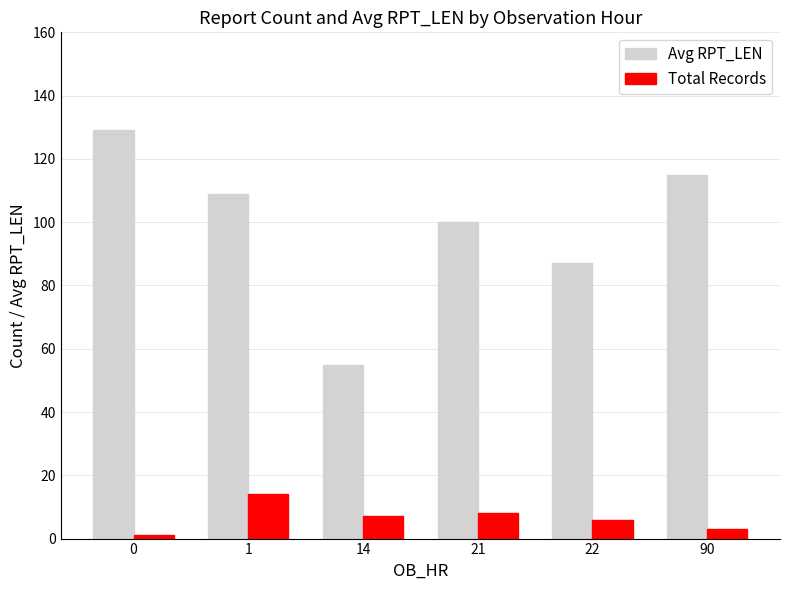

What is the difference between the Avg RPT_LEN values at 90 and 21?

15